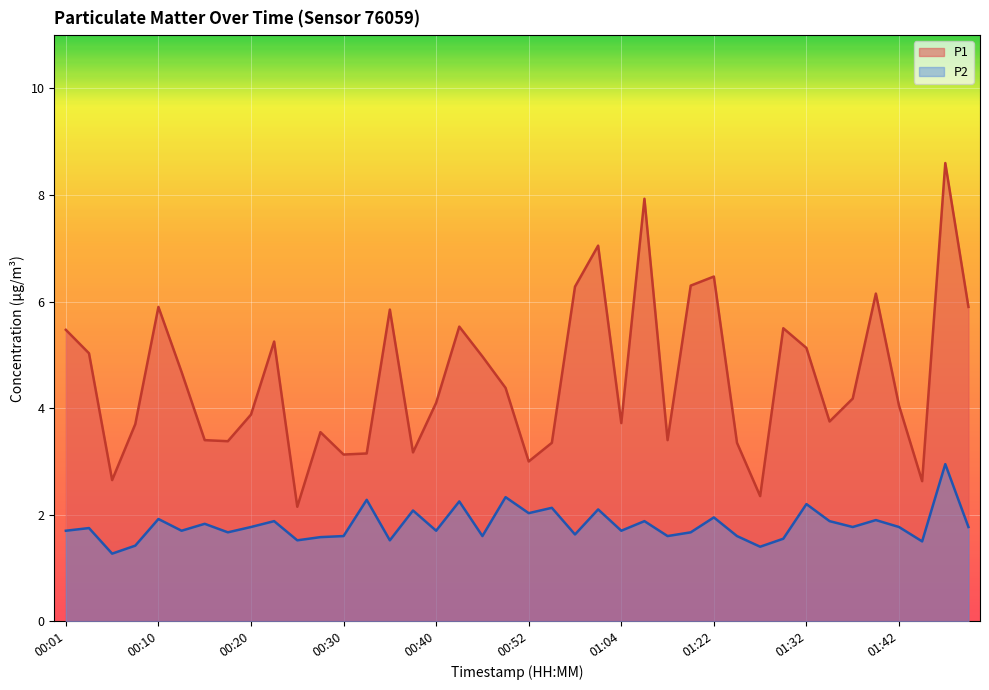

What is the highest value of the P1 series?

8.6